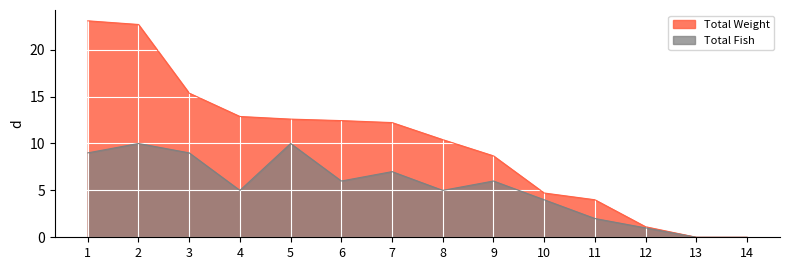

How many values in the Total Fish series exceed 6?

5